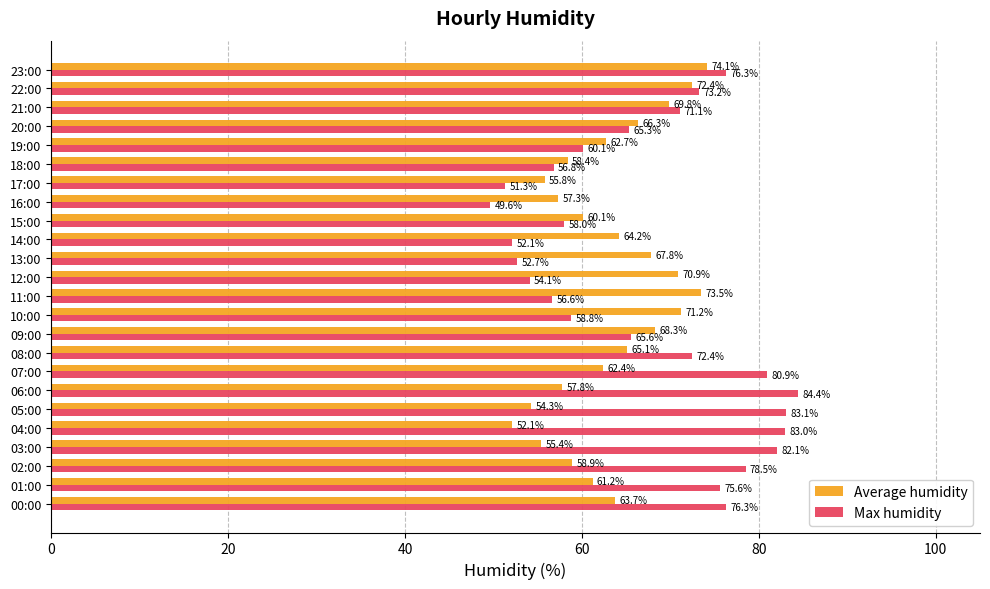

True or false: Max humidity has a value of 52.7 at 13:00.

True